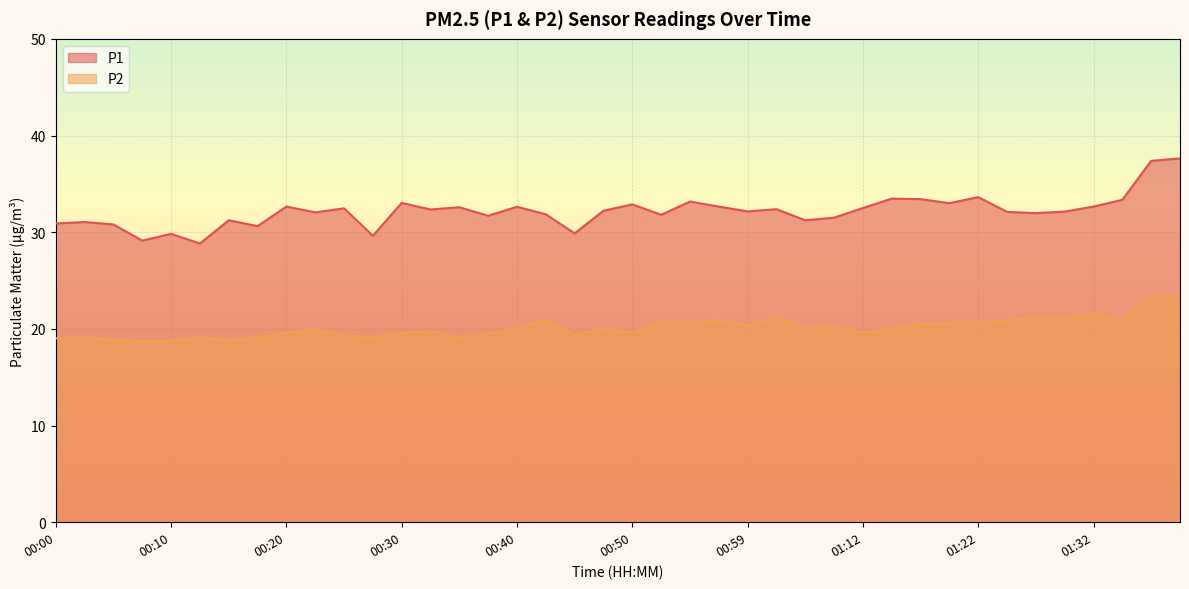

What is the difference between the maximum and minimum values in the P2 series?

4.7